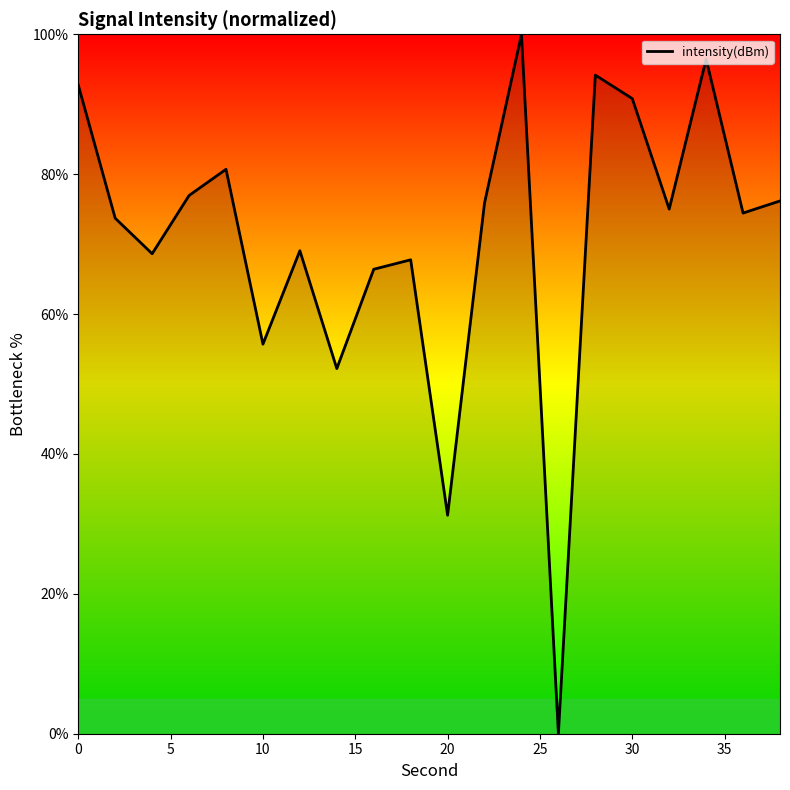

What is the maximum value shown in the chart?

100.0